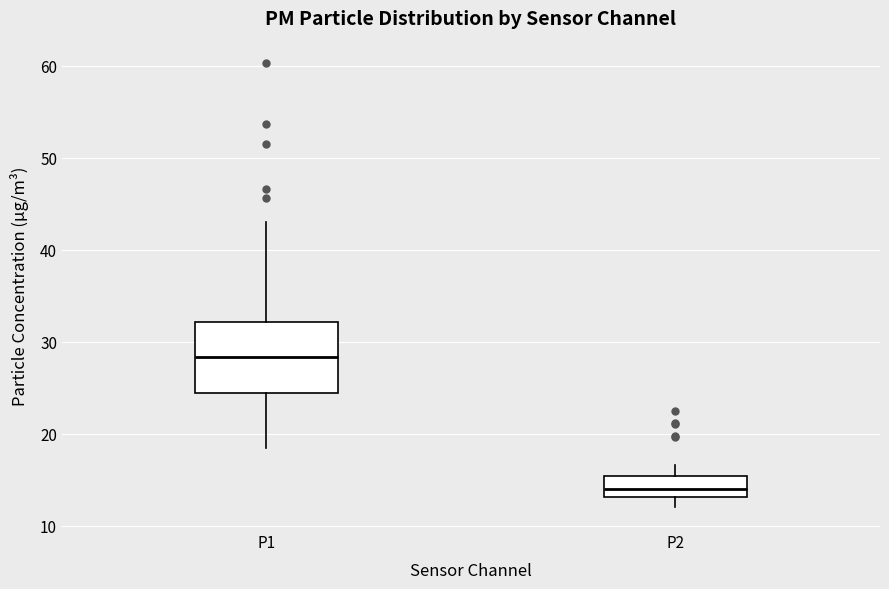

Comparing the boxes themselves (not the whiskers), which one is the tallest?

P1